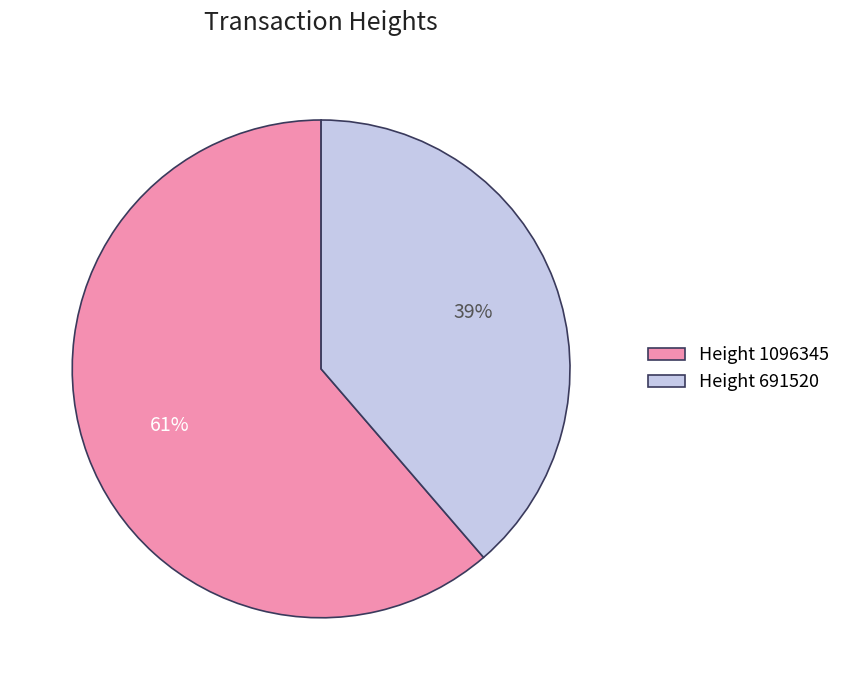

To the nearest percent, what is the average slice percentage?

50%